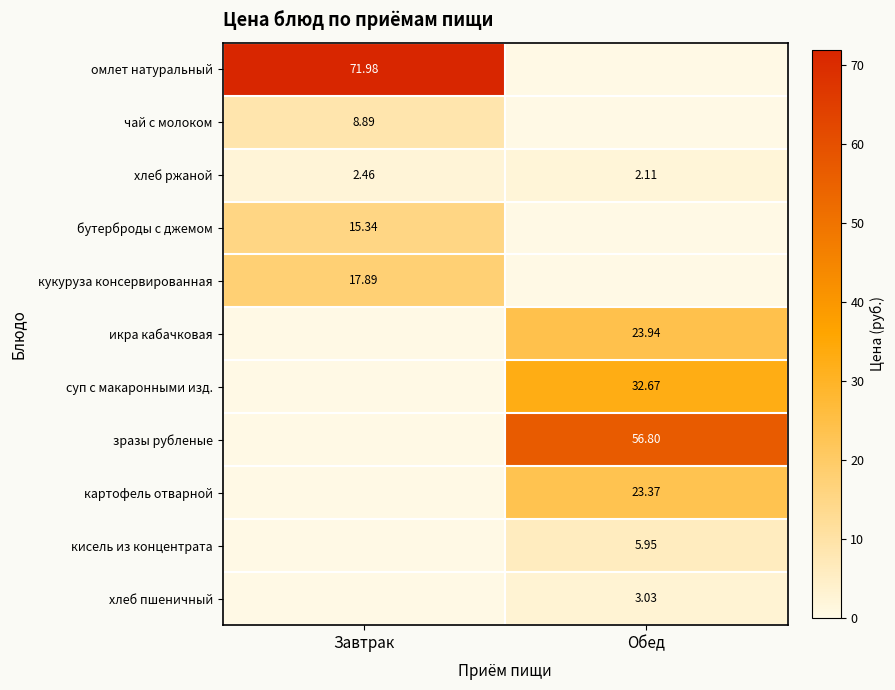

At which label does хлеб ржаной reach its minimum?

Обед